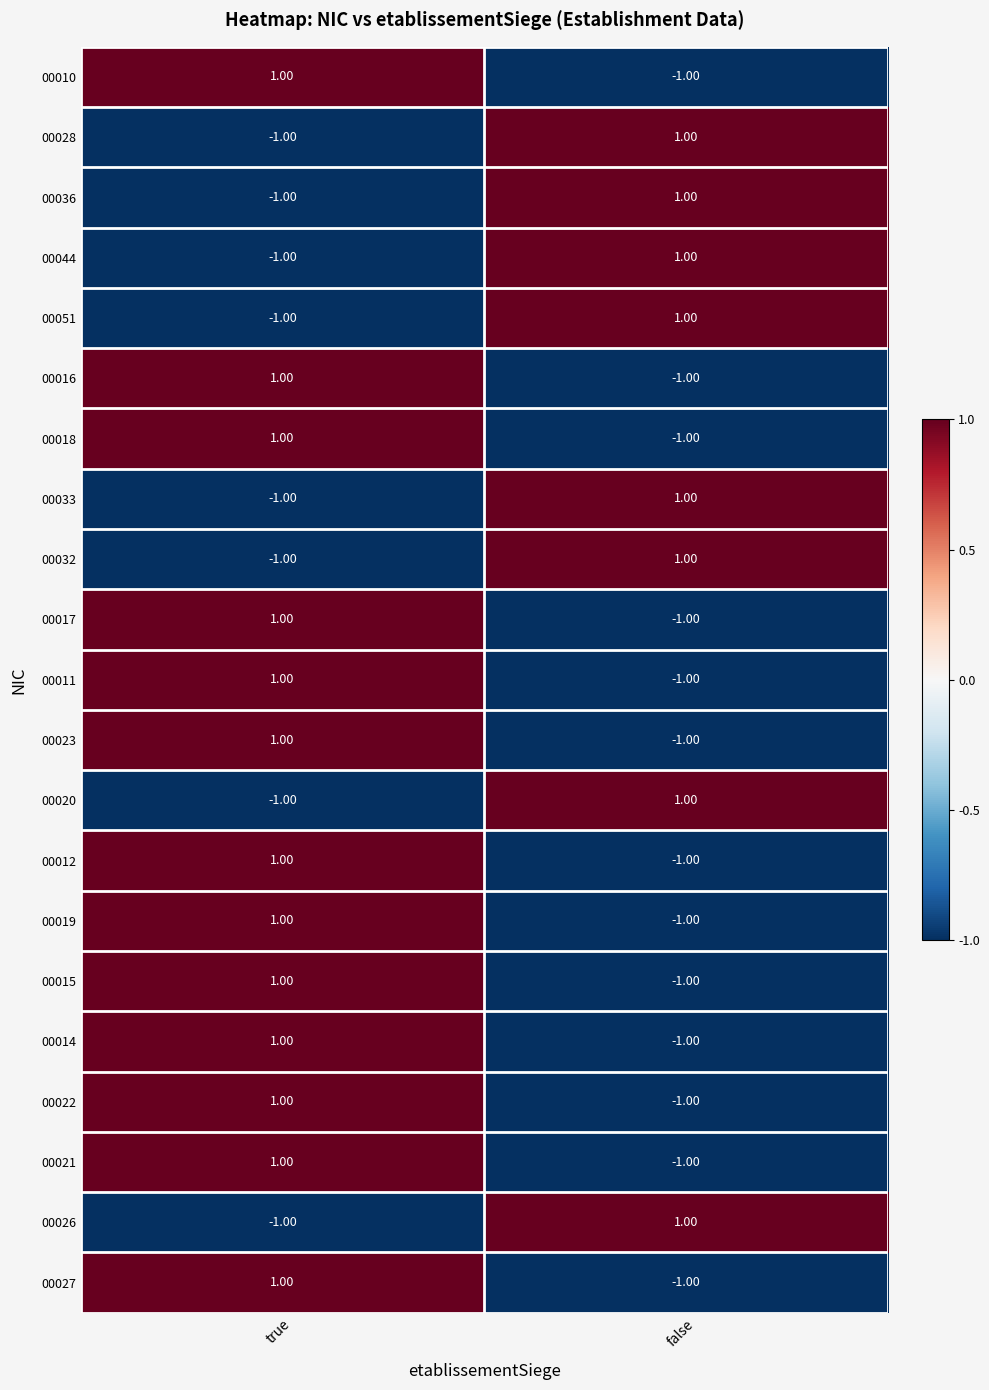

Rank the categories by 00023 value from lowest to highest.

false, true